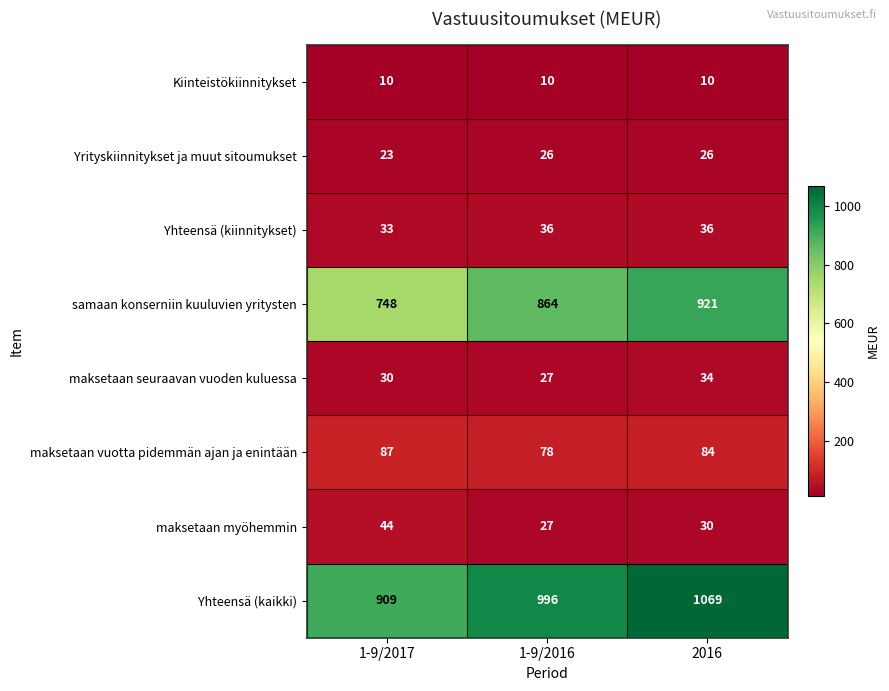

Which series has the largest total across all categories?

Yhteensä (kaikki)